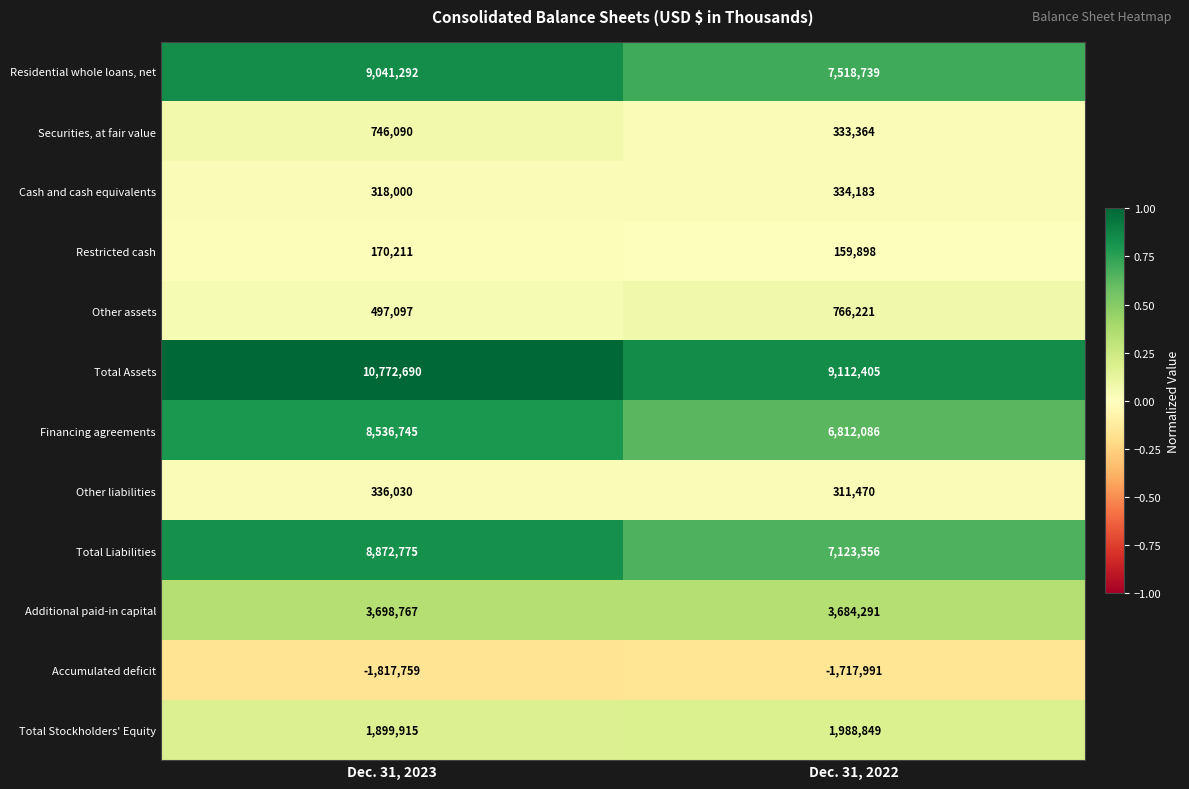

What is the difference between the highest and lowest values at Dec. 31, 2022?

10830396